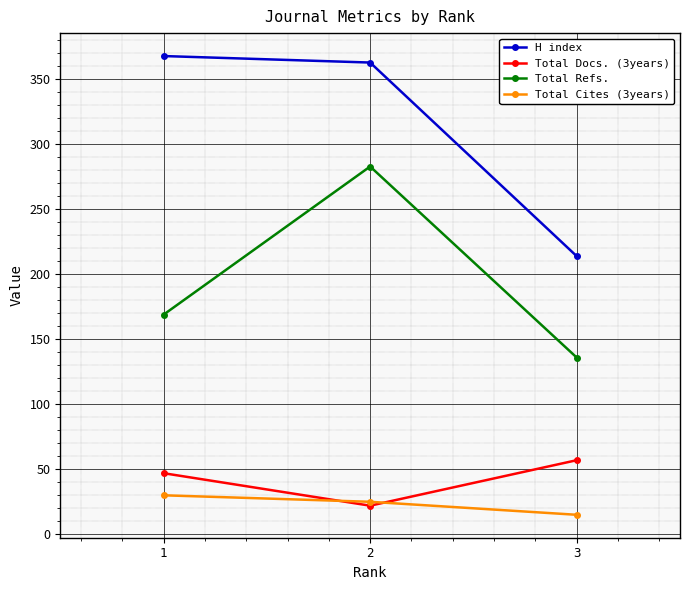

Reading left to right, transcribe all the data shown in this chart.

H index: 368	363	214
Total Docs. (3years): 47	22	57
Total Refs.: 169	283	136
Total Cites (3years): 30	25	15